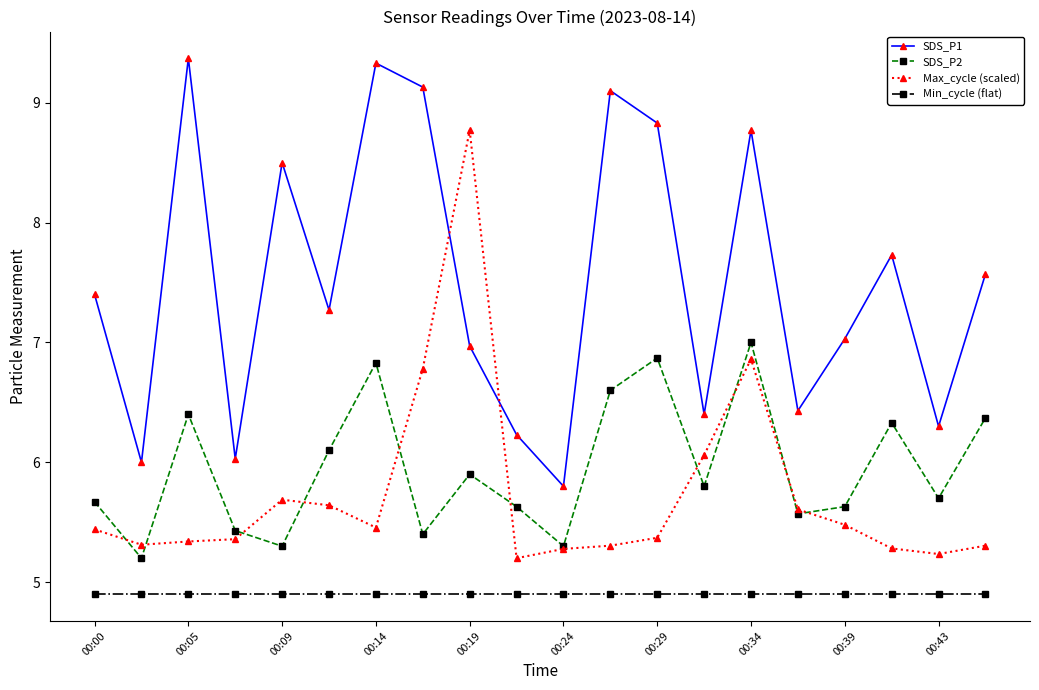

How many lines are shown in the chart?

4